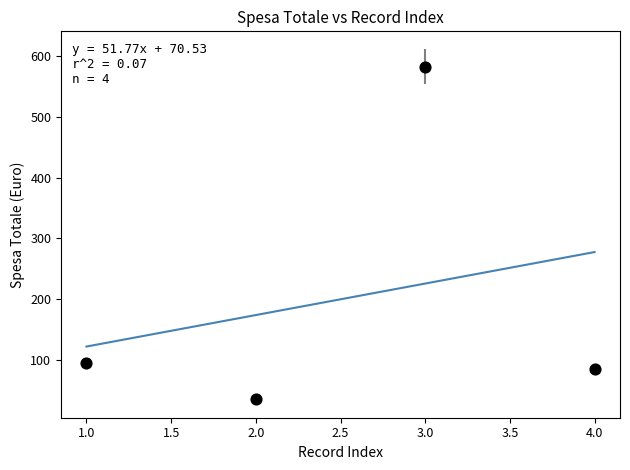

What Y value in the scatter plot is closest to 309?

95.5